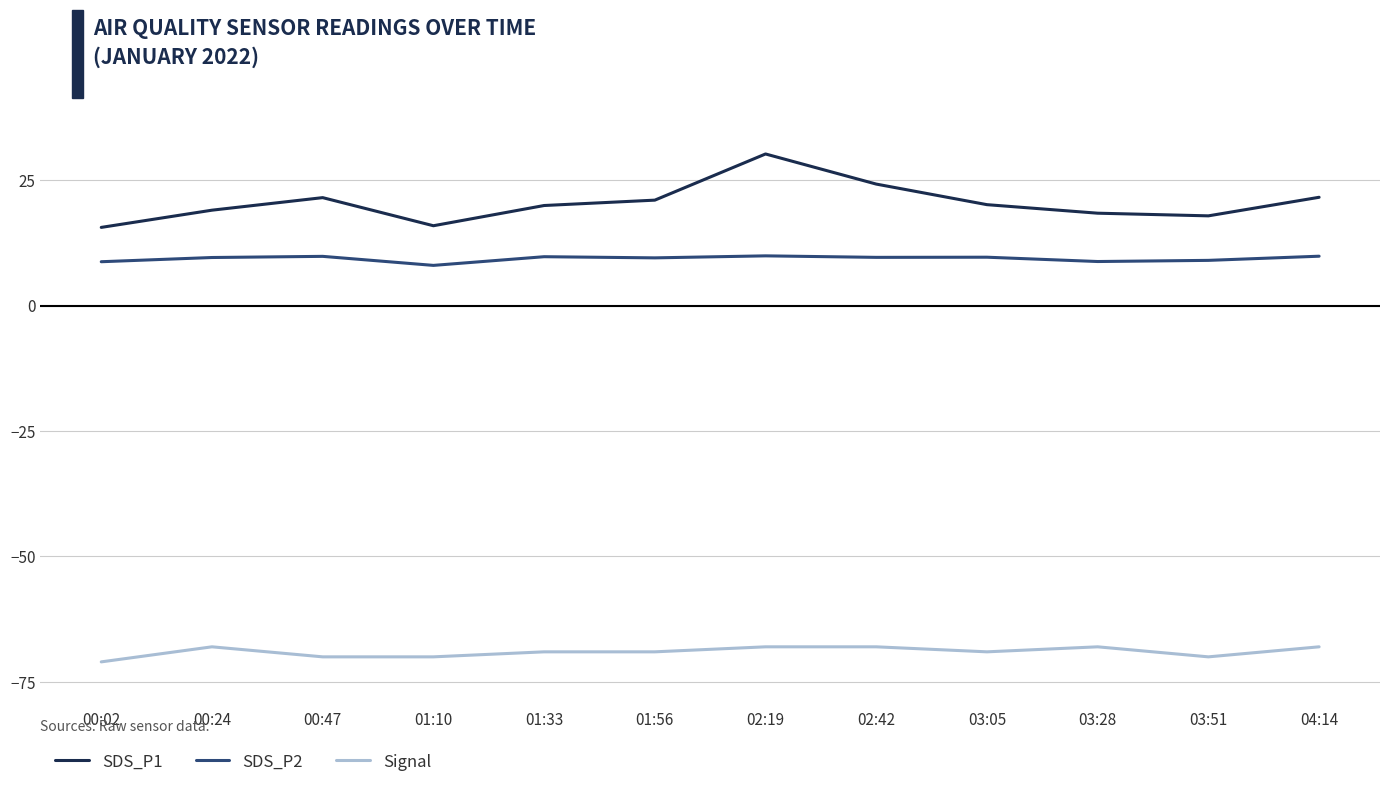

What is the greatest value displayed?

30.2